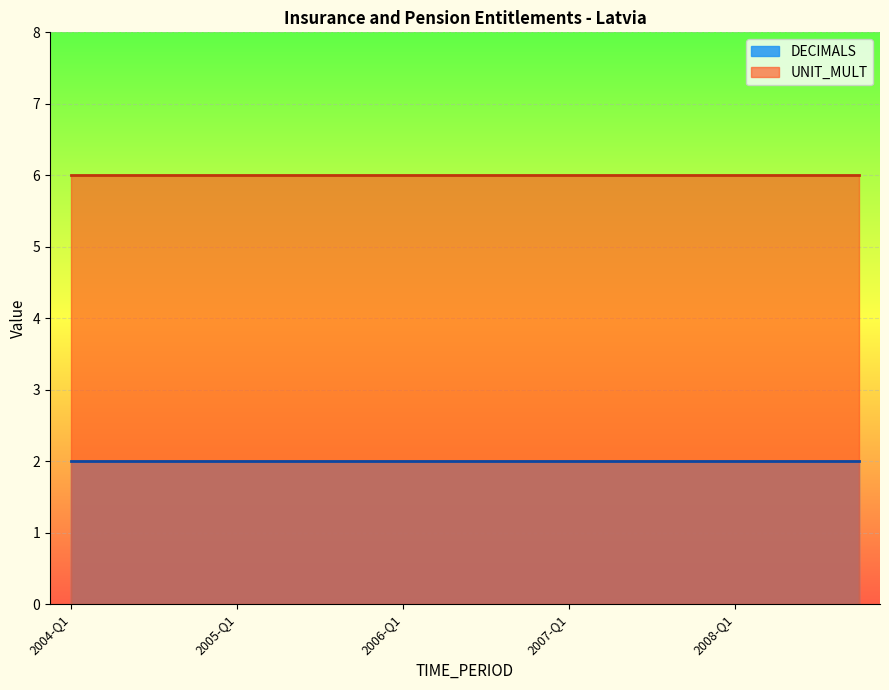

Which series has the largest total across all categories?

UNIT_MULT